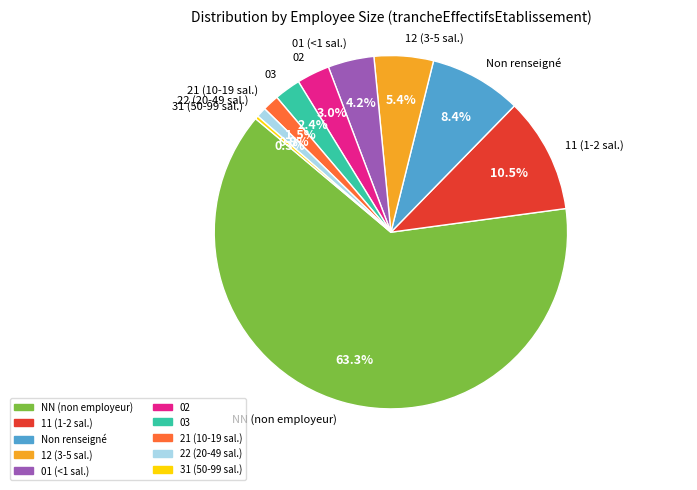

How many slices are in this pie chart?

10